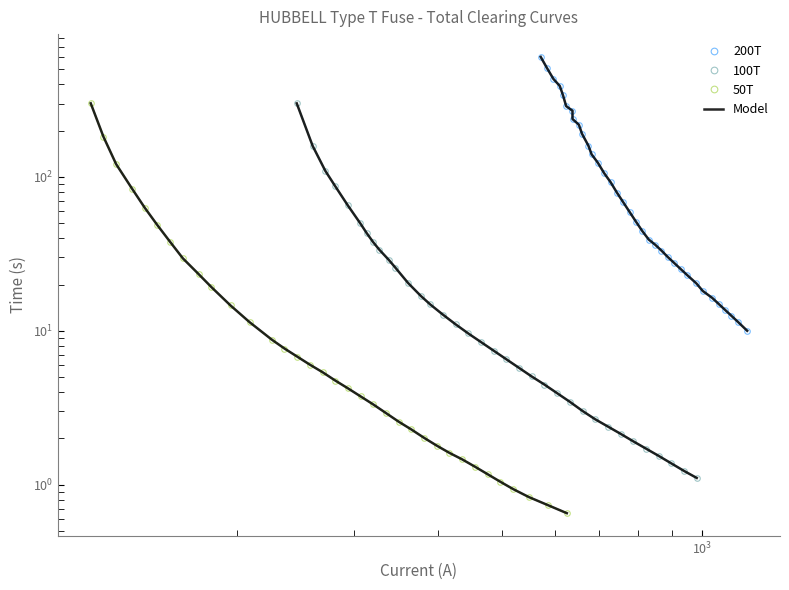

Which series has the largest range (max minus min)?

200T